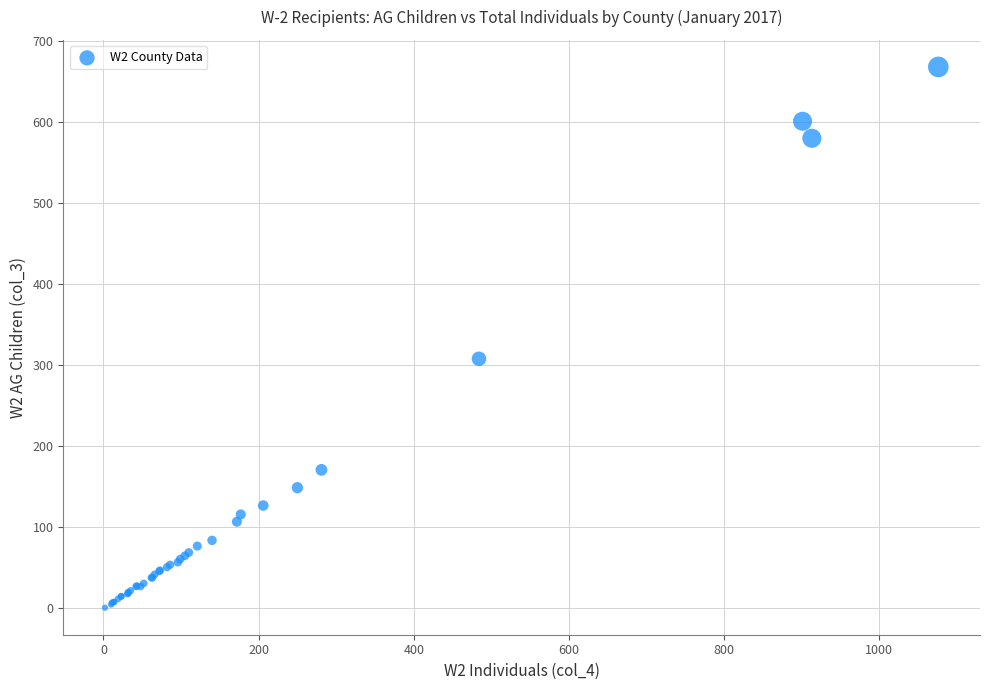

What Y value in the scatter plot is closest to 334?

308